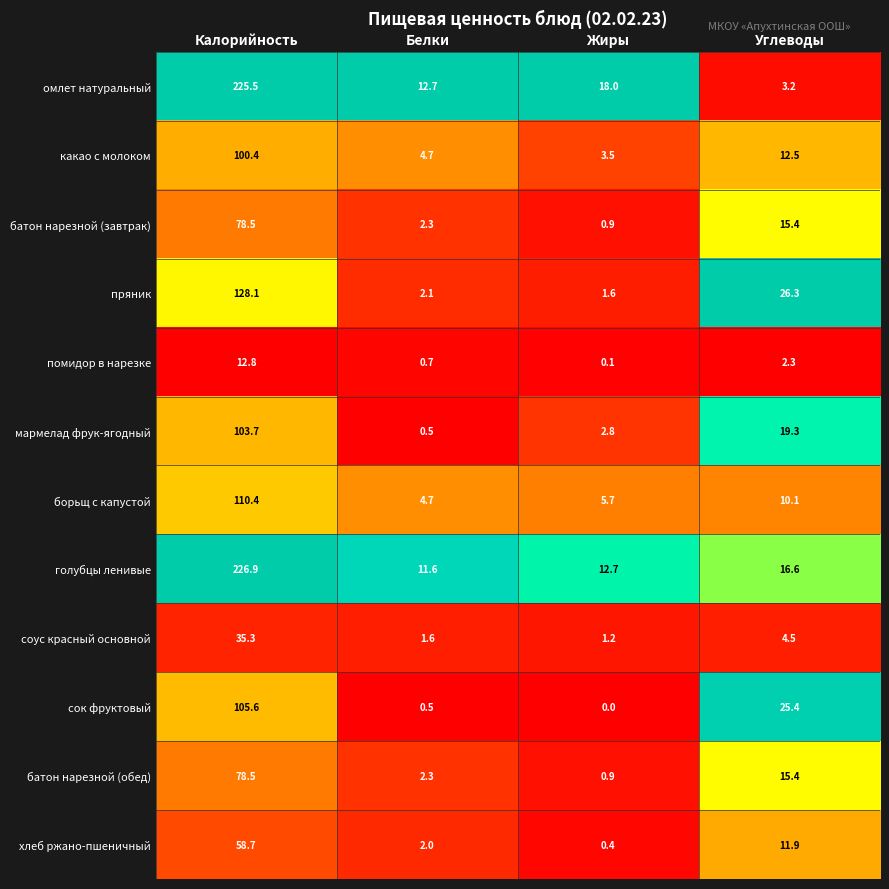

What is the total value across all series at Калорийность?

1264.4